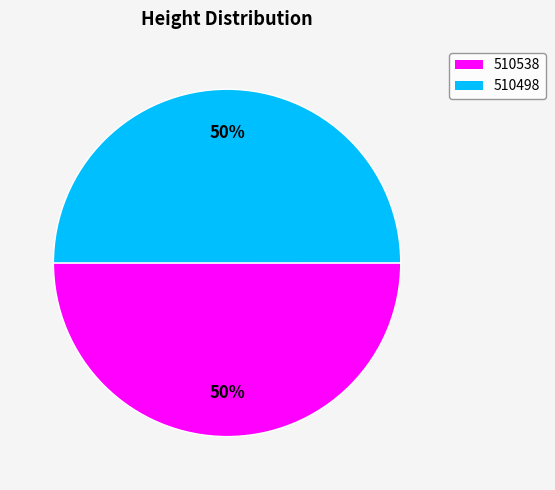

Is it true that 510538 is 37% of the pie?

False